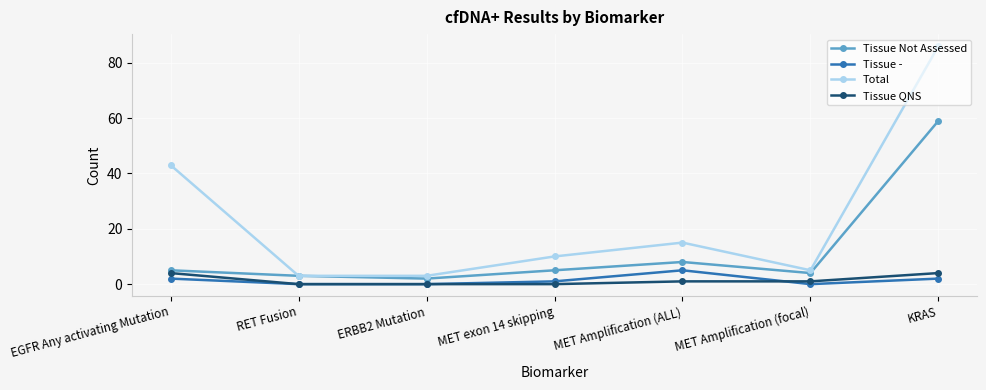

What value does the Tissue - series have at KRAS?

2